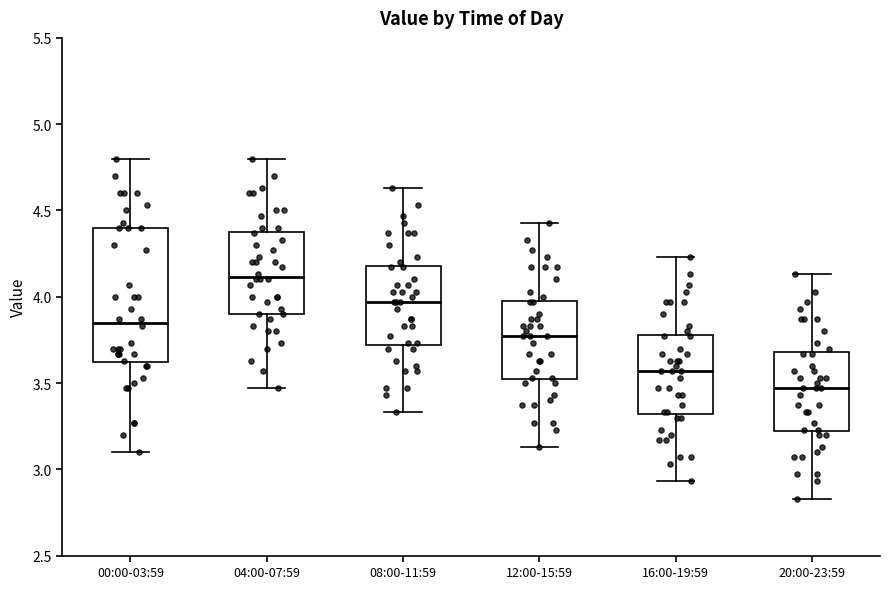

Which box's median line is the highest?

04:00-07:59